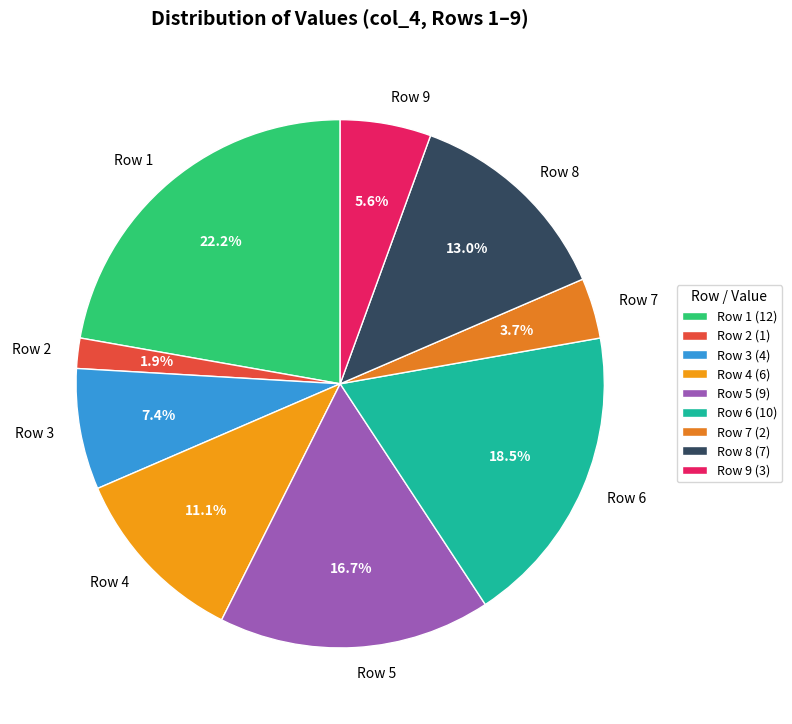

What percentage do Row 6 and Row 8 together represent?

31.5%